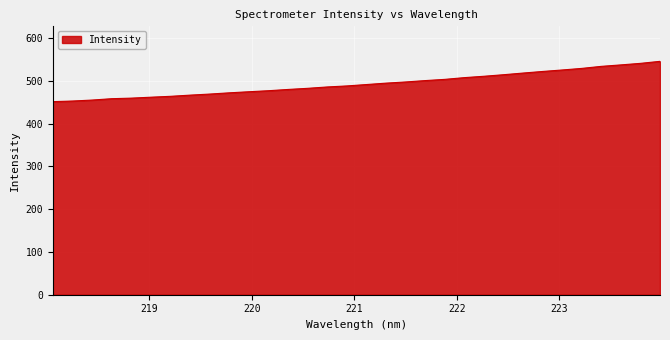

What is the difference between the maximum and minimum values?

94.2